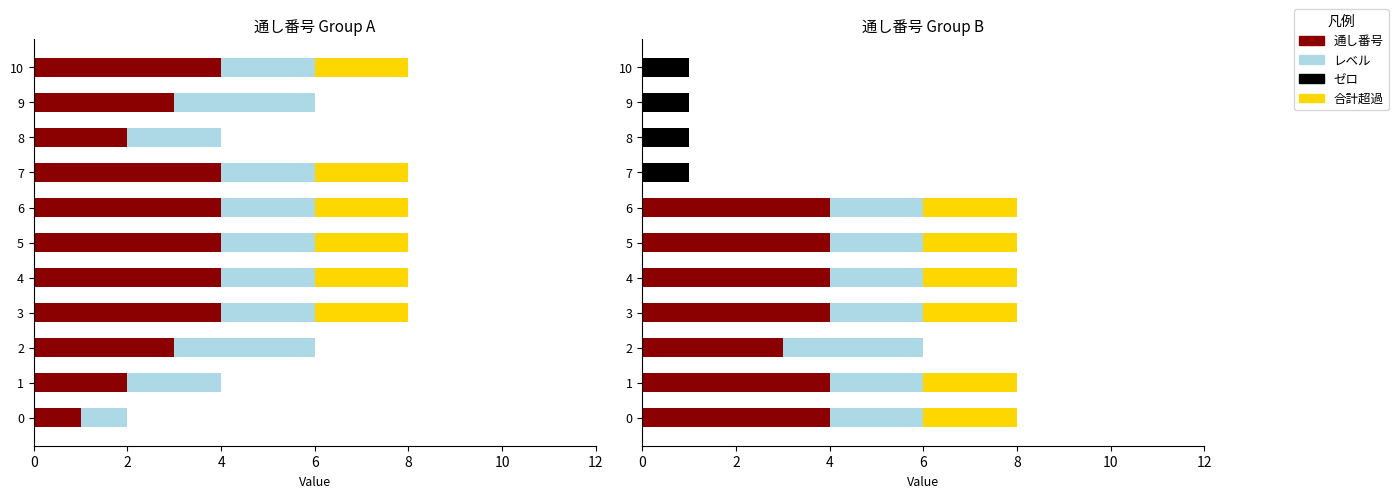

What is the label of the 11th bar from the left?

10